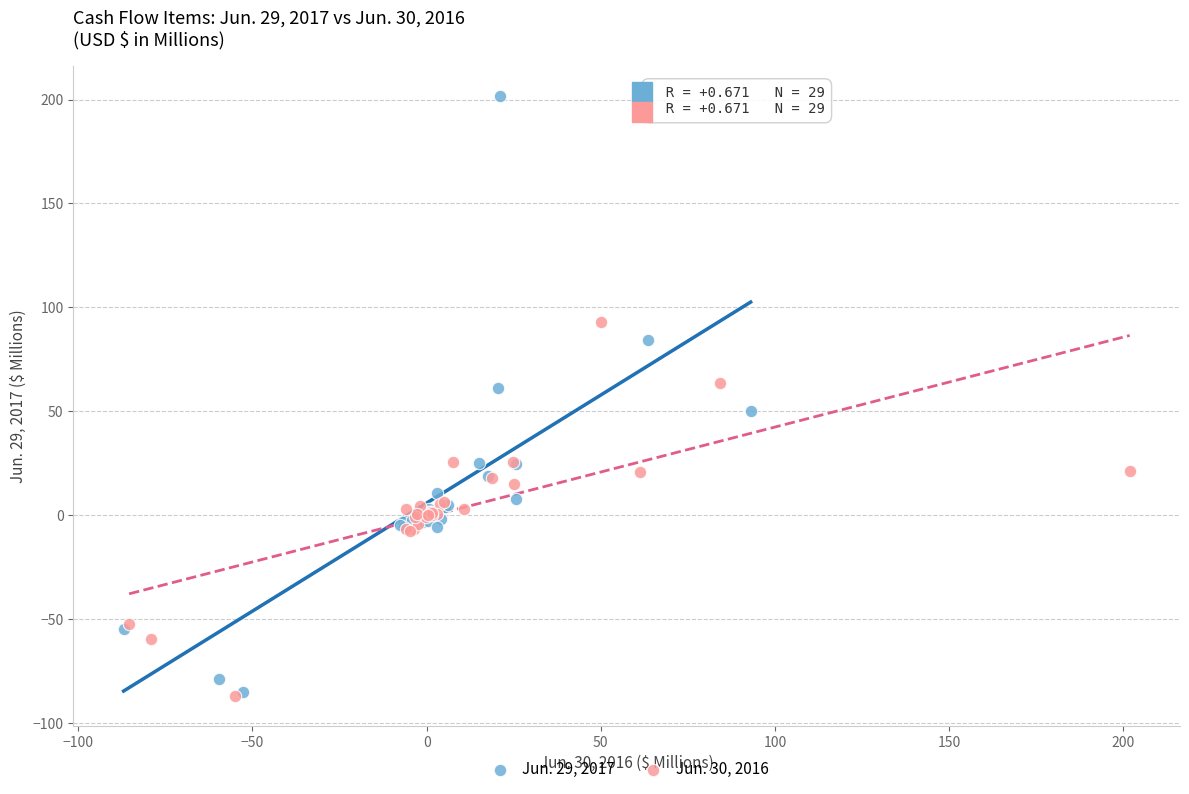

Which series contains the highest Y value?

Jun. 29, 2017